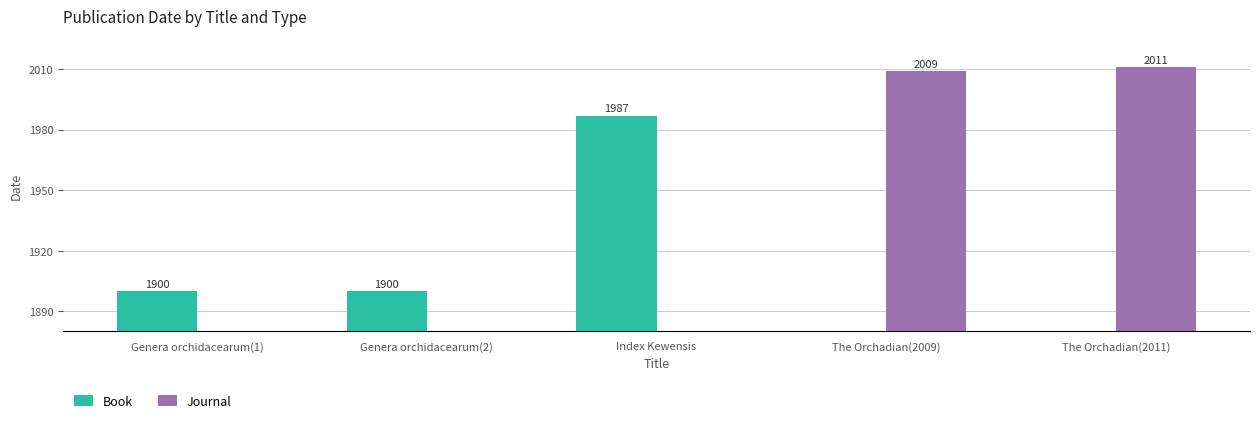

What are all the series names shown in the legend?

Book, Journal